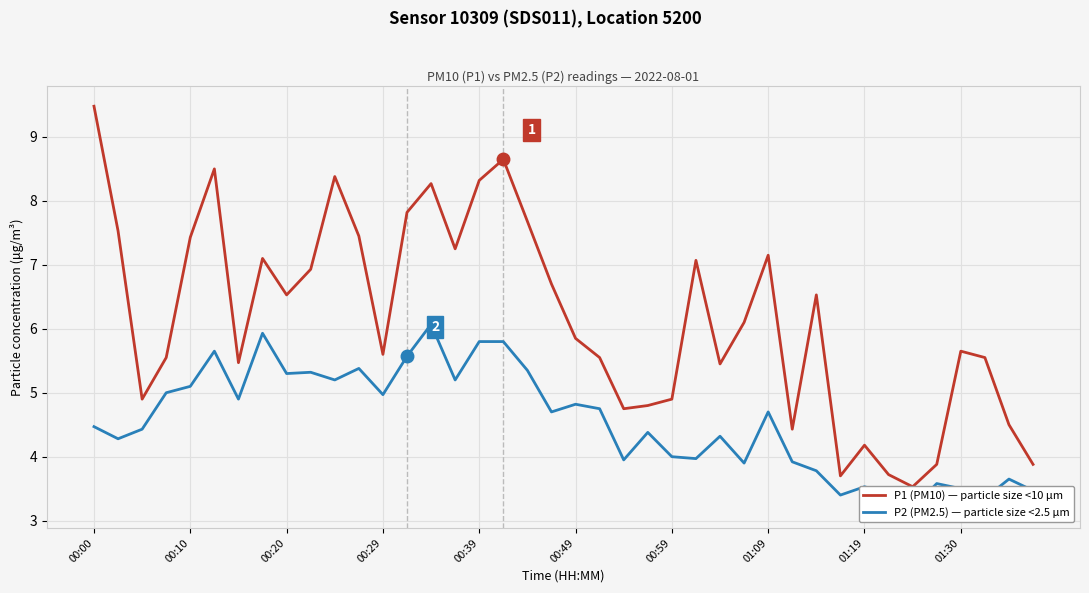

The P1 (PM10) — particle size <10 µm series shows 5.5 at 26. True or false?

True